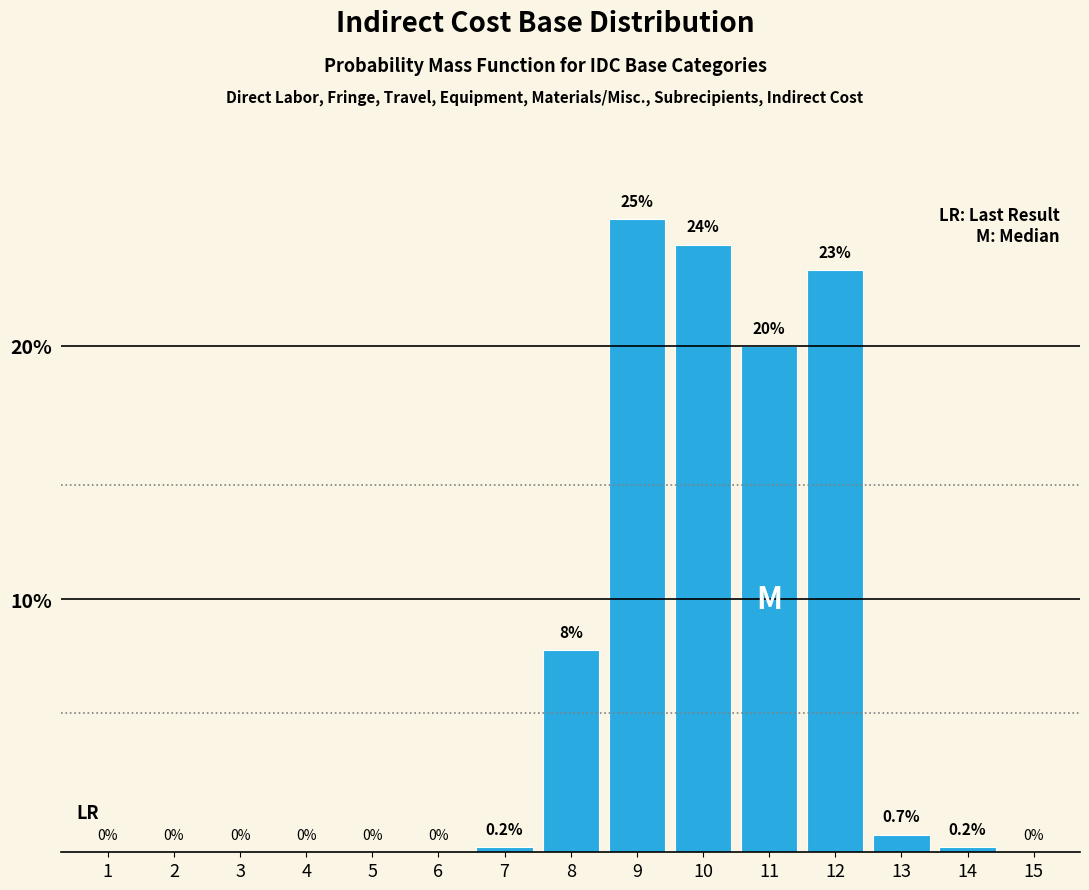

Reading left to right, what are all the values shown in this chart?

1=0.0	2=0.0	3=0.0	4=0.0	5=0.0	6=0.0	7=0.2	8=8.0	9=25.0	10=24.0	11=20.0	12=23.0	13=0.7	14=0.2	15=0.0